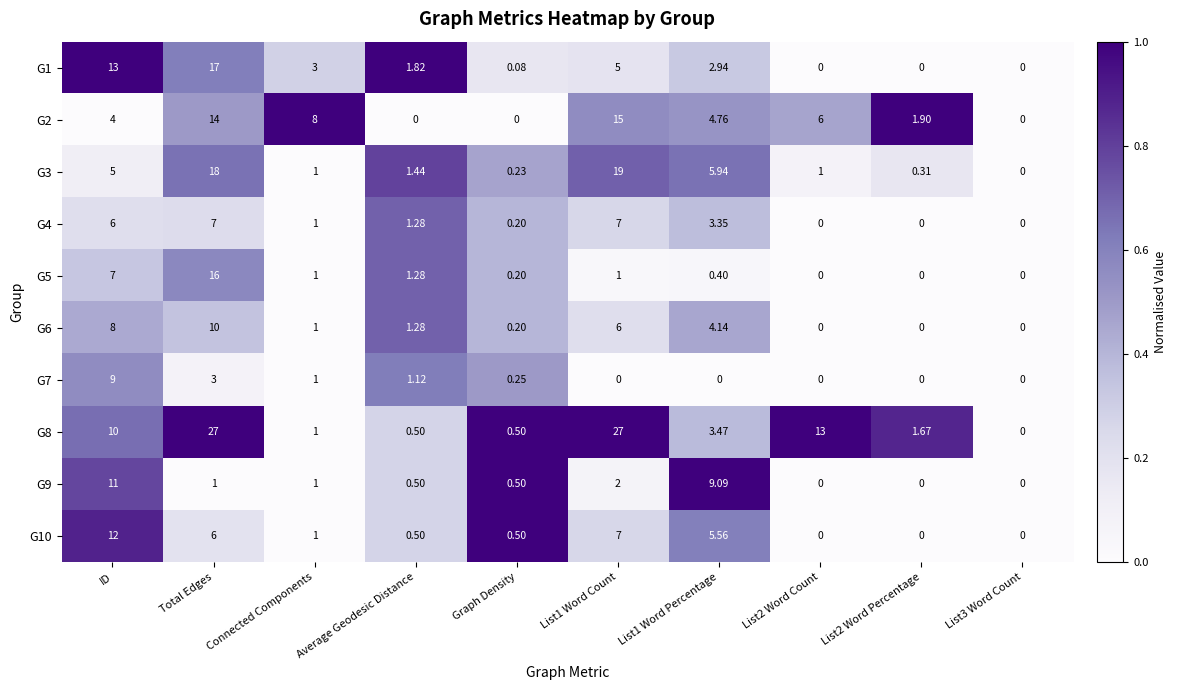

At which category is the sum across all series the highest?

Total Edges